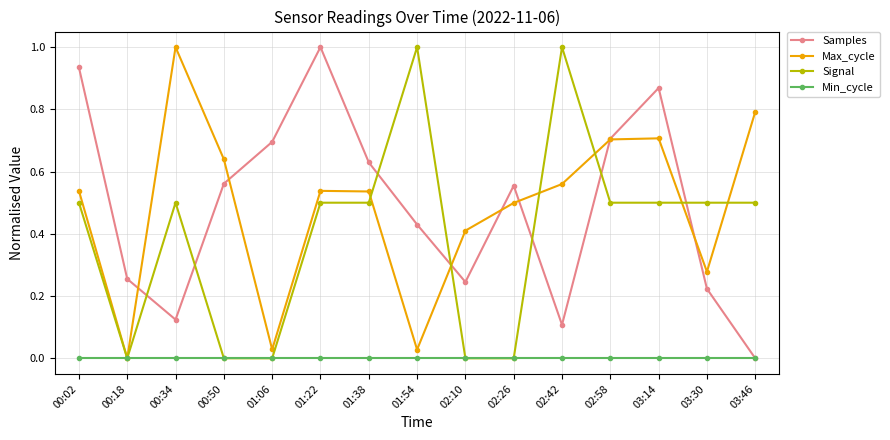

How many categories are shown in the chart?

15